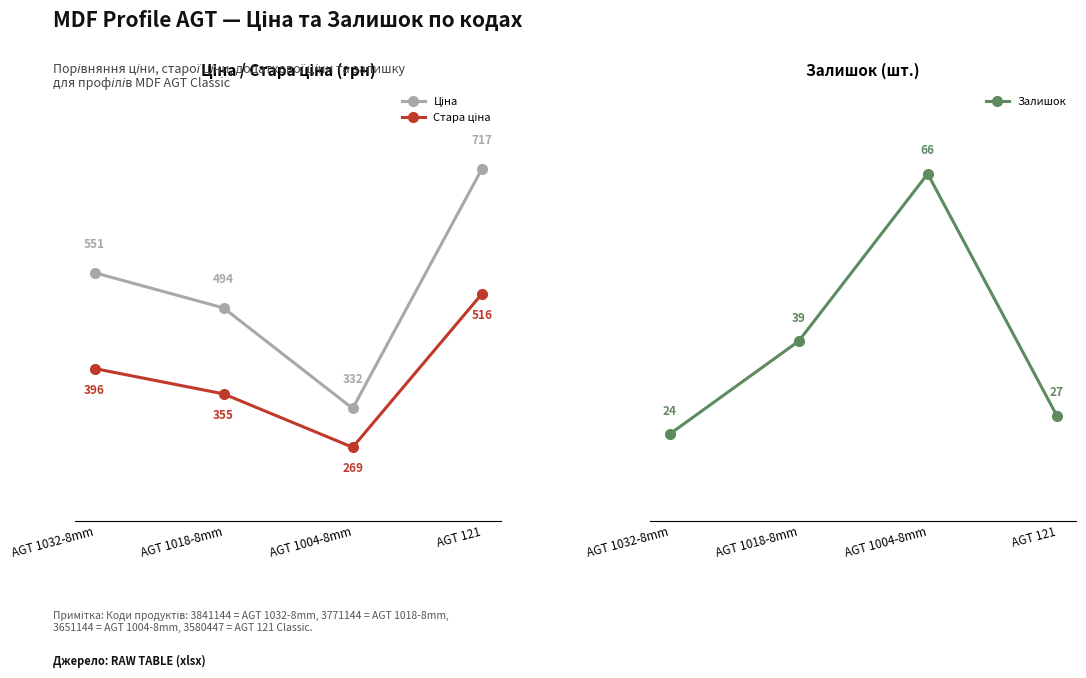

How many values in the Стара ціна series exceed 395?

2